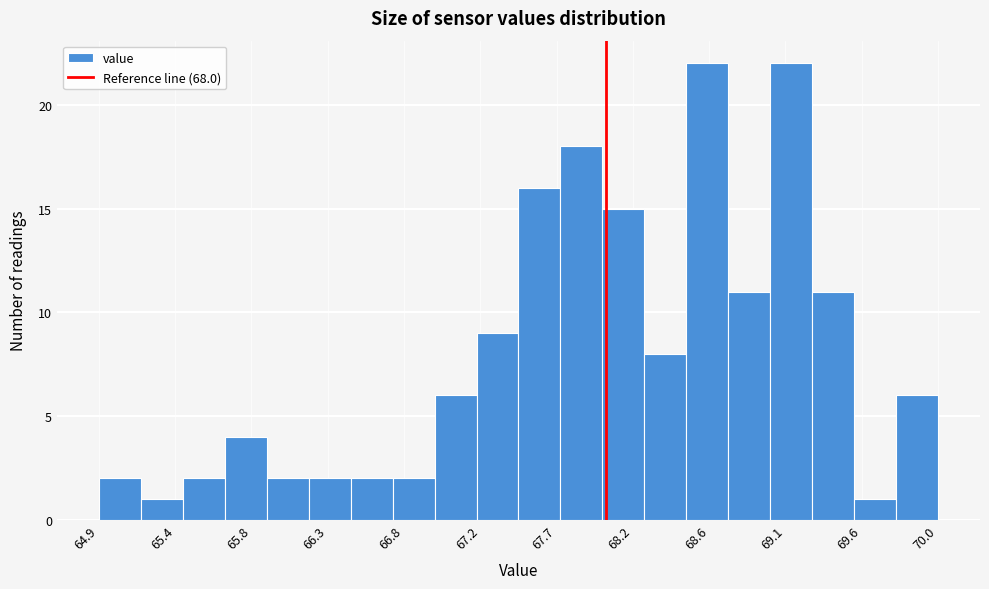

What is the height of the bar covering 68.25 to 68.50 on the x-axis? Neither the bar edges nor the heights are printed on the chart, so give them approximately, as read against the axes.

8